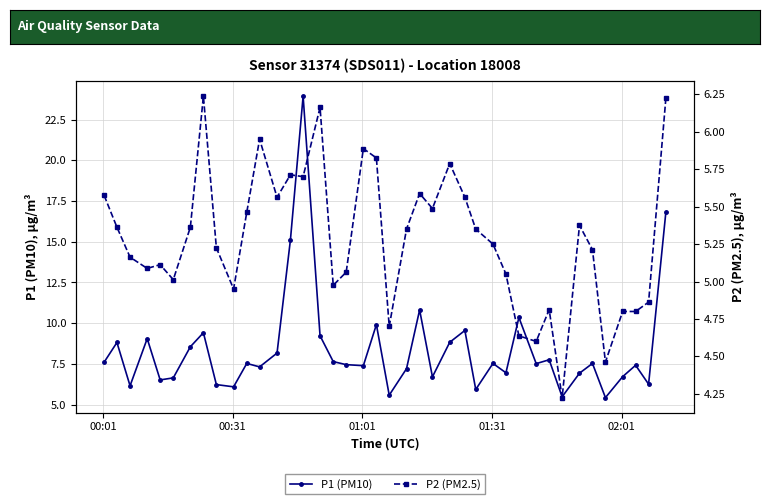

True or false: P2 (PM2.5) has a value of 1.6 at 9.

False